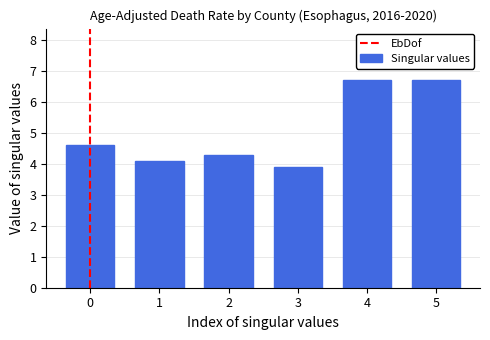

Reading left to right, extract all data points from this chart.

0=4.6	1=4.1	2=4.3	3=3.9	4=6.7	5=6.7